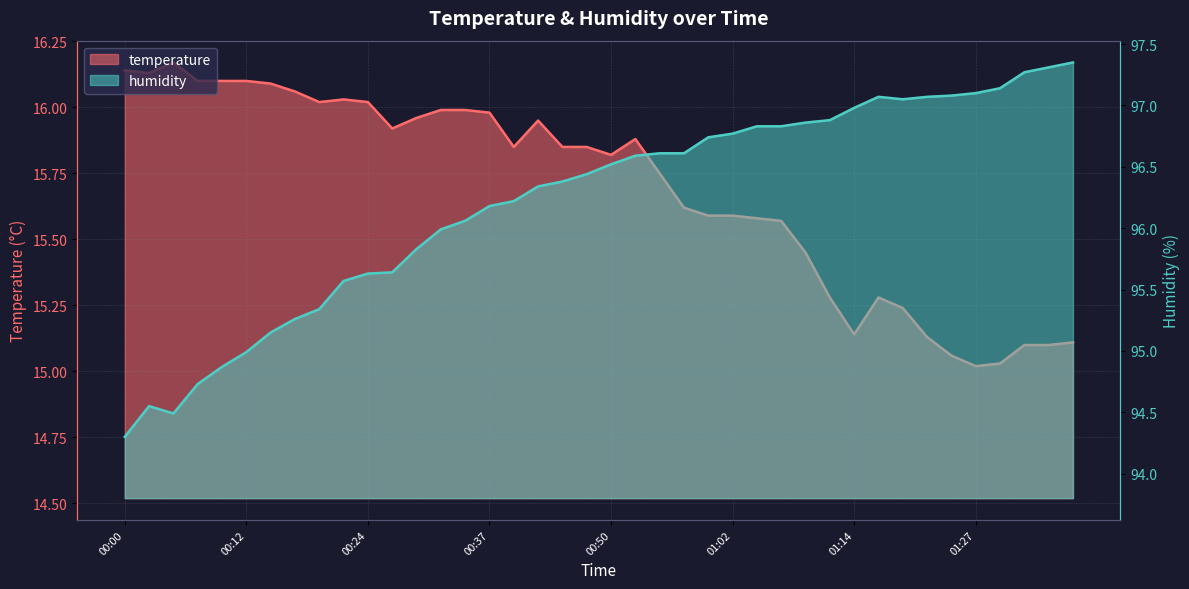

True or false: temperature has a value of 15.6 at 00:57.

True